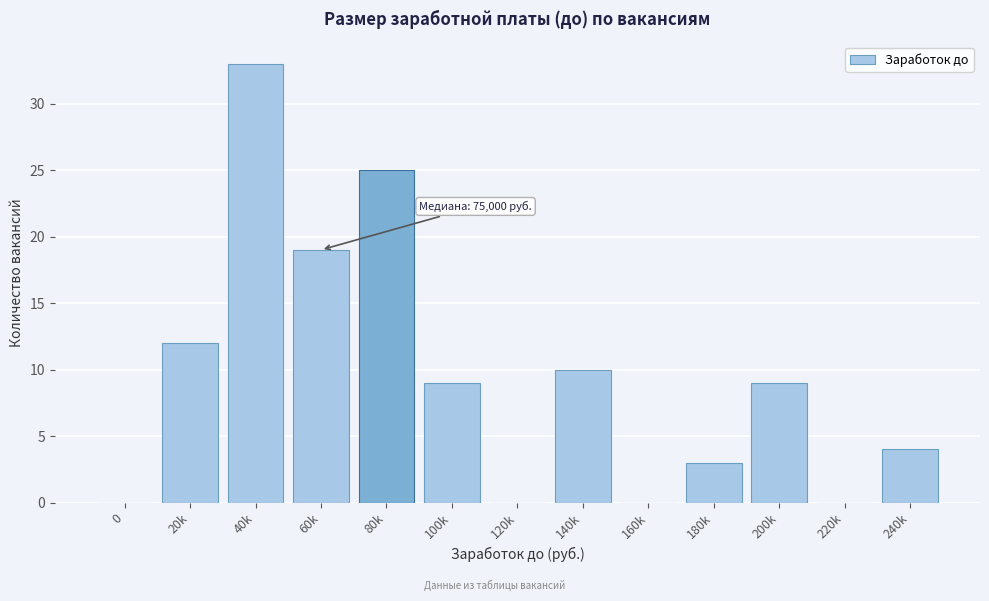

Reading left to right, list all the values displayed in this chart.

0=0	20k=12	40k=33	60k=19	80k=25	100k=9	120k=0	140k=10	160k=0	180k=3	200k=9	220k=0	240k=4